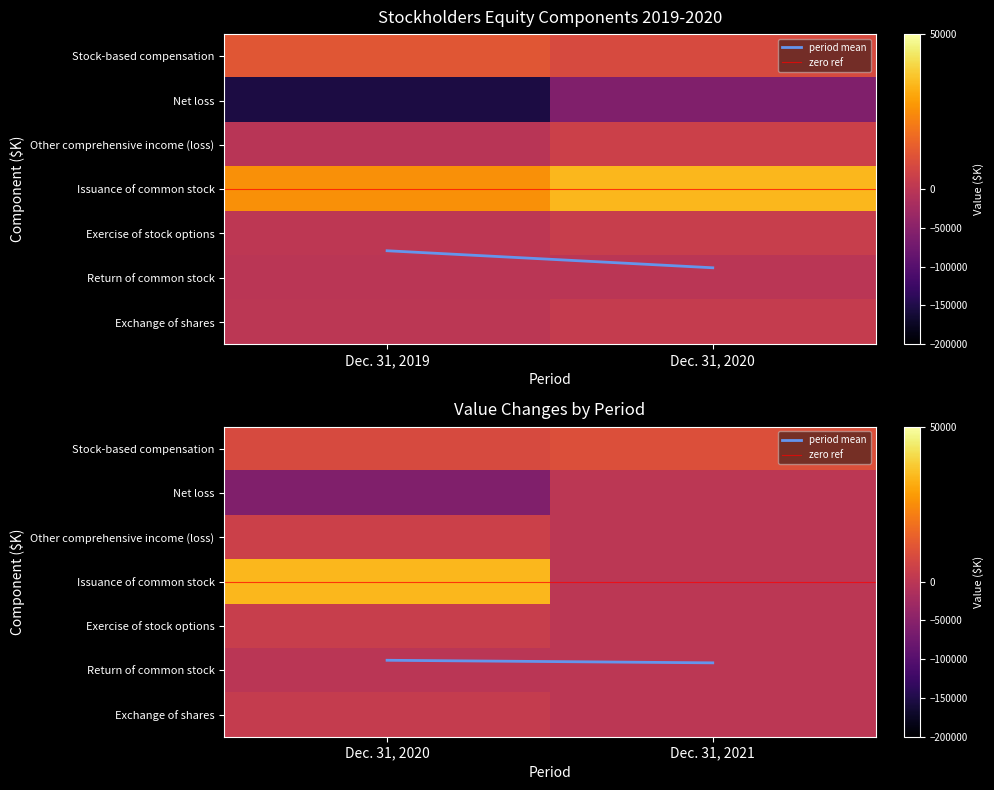

Count the Other comprehensive income (loss) values in the range -2708 to 4338.

3